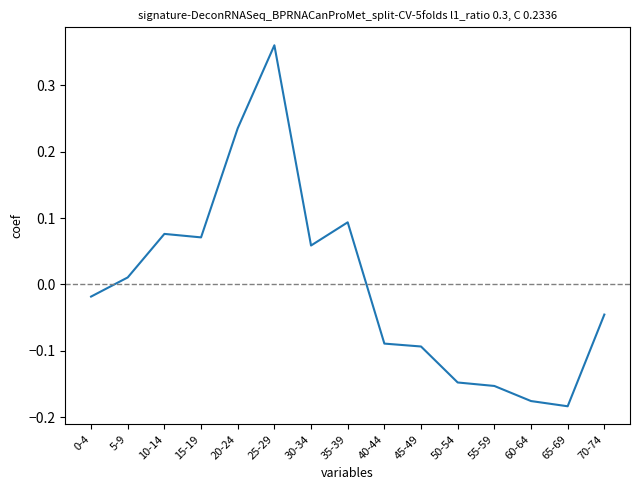

What position from the left is 65-69?

14